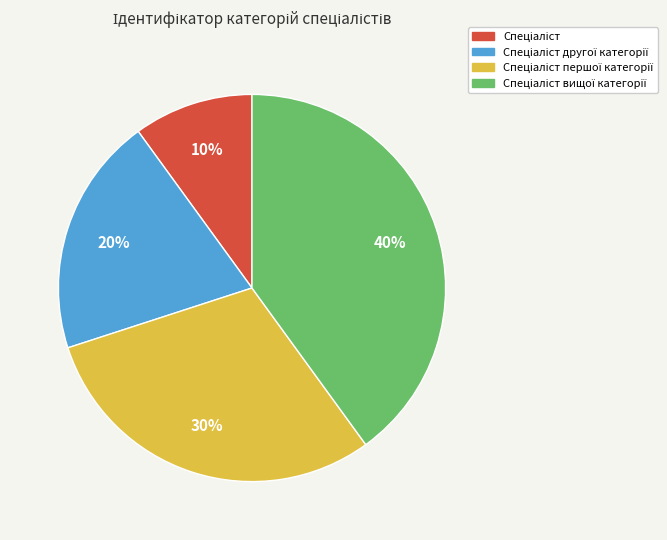

To the nearest percent, what is the difference between the largest and smallest slice percentages?

30%